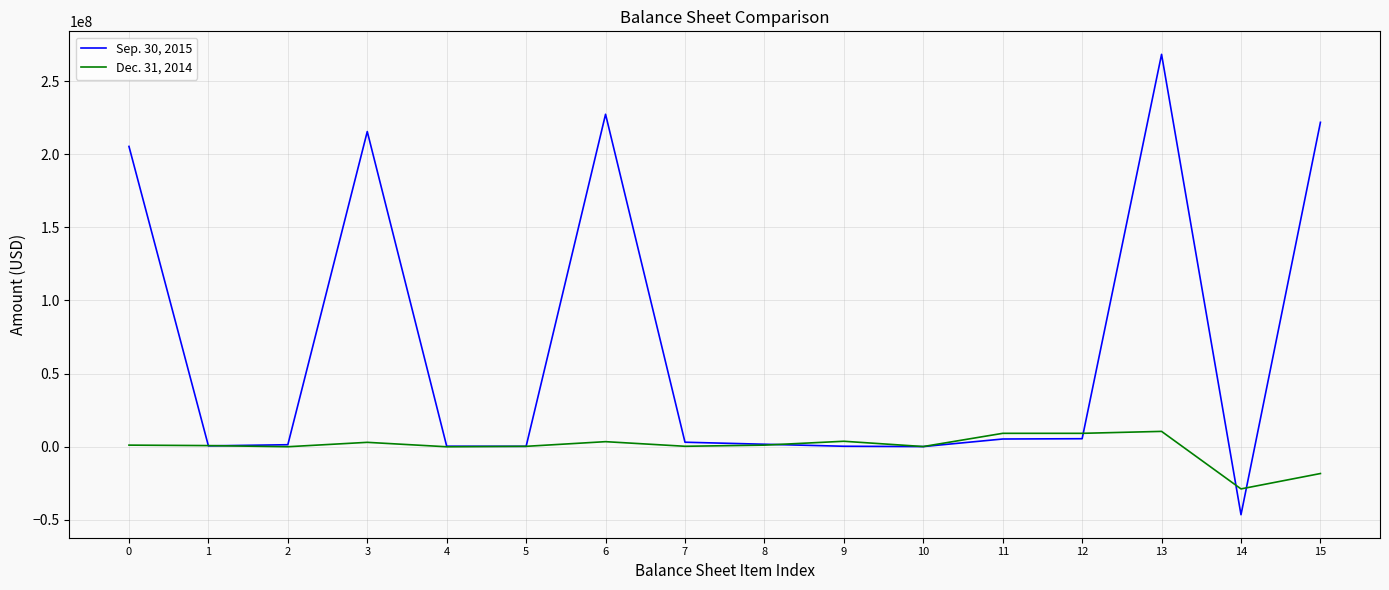

After their last crossing, which series has the higher values: Sep. 30, 2015 or Dec. 31, 2014?

Sep. 30, 2015